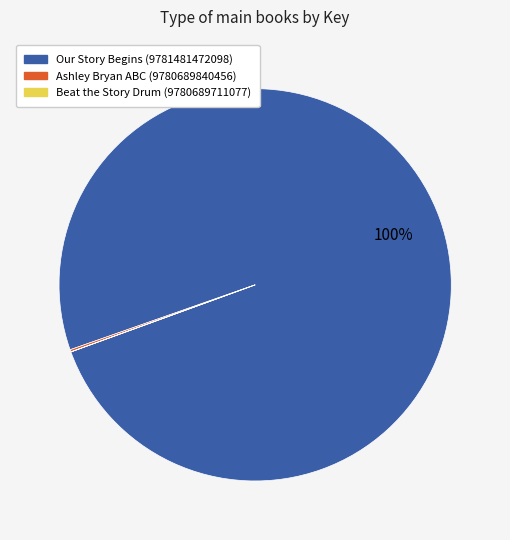

Is there any slice that represents more than half of the pie?

Yes